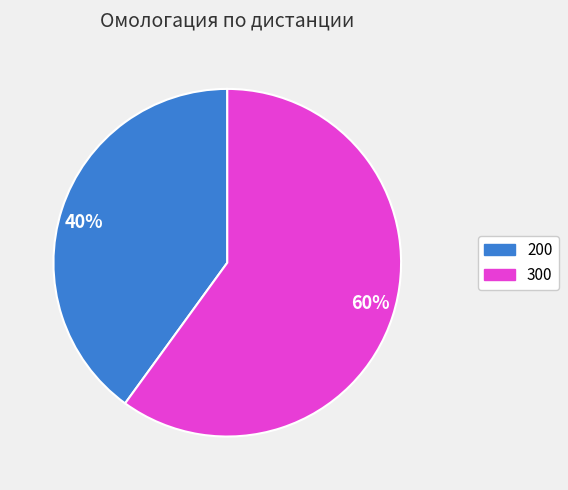

Which category accounts for the majority?

60%